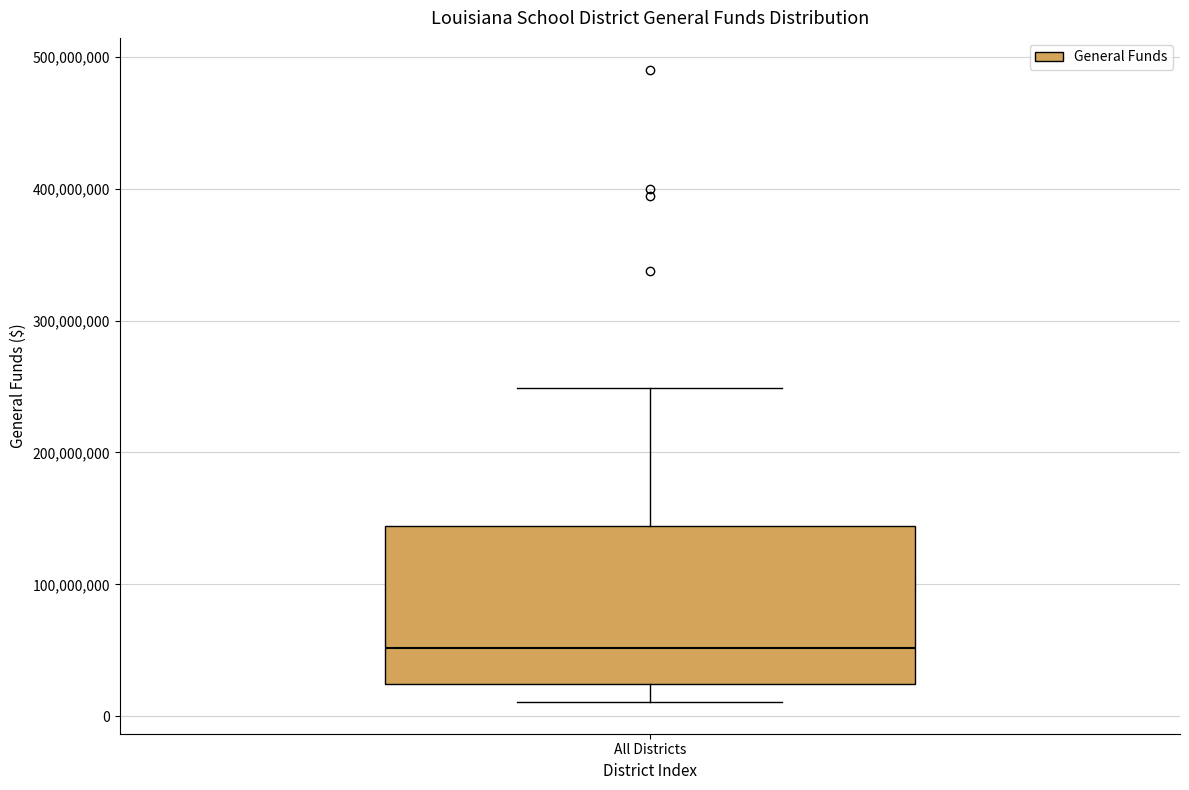

Read this box plot against the y-axis: the position of the median line, the range covered by the box, and the ends of both whiskers. The values are not printed on the chart, so give them approximately, as read against the axis.

median 50000000, box 20000000 to 140000000, whiskers 10000000 to 250000000